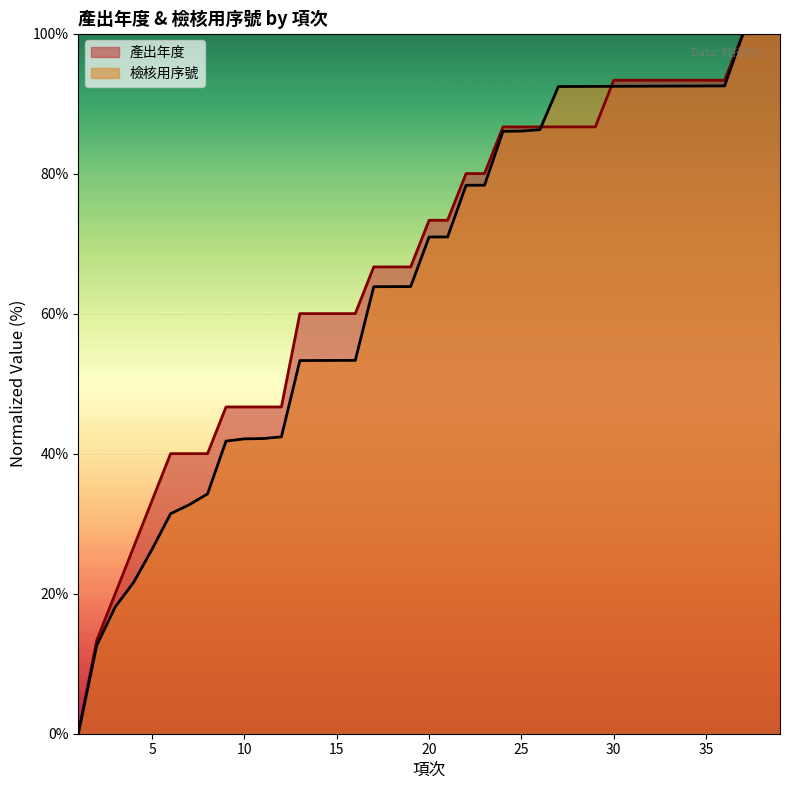

What is the difference between the 產出年度 values at 27 and 39?

13.3